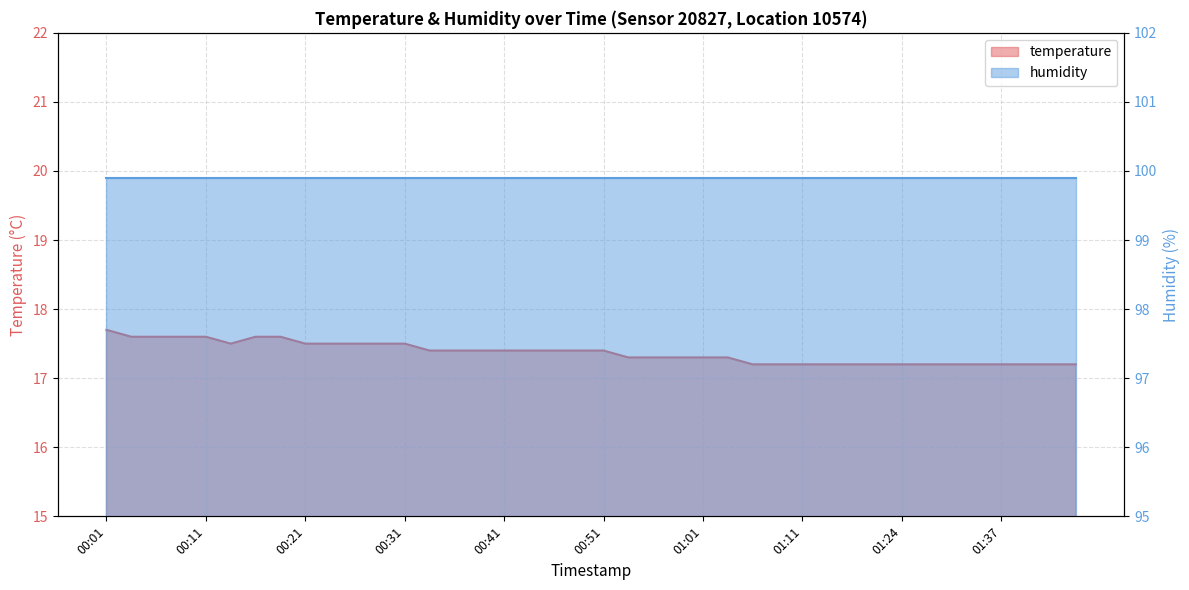

What is the difference between the maximum and minimum values?

0.5